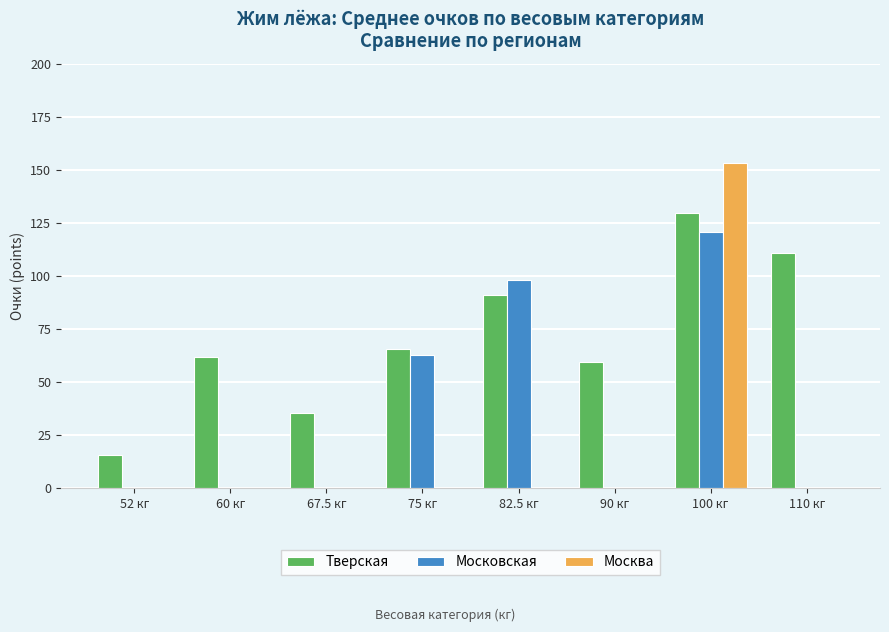

How many series are shown in this chart?

3